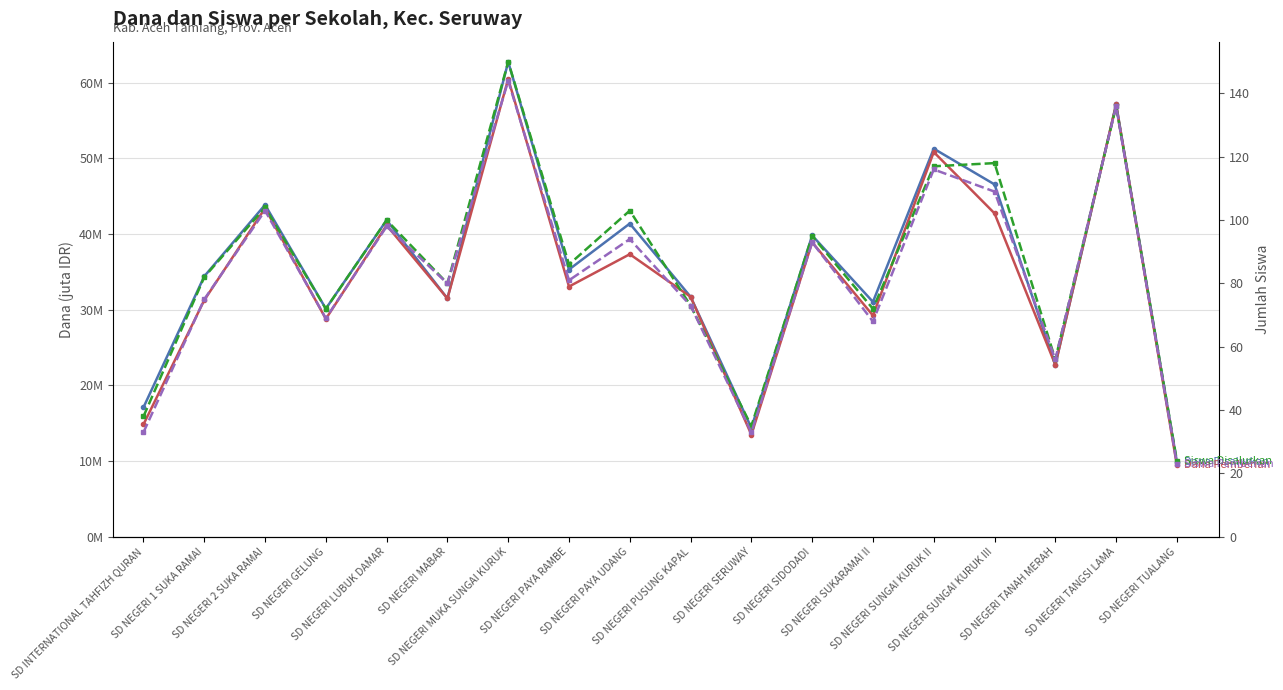

How many values in the Siswa Pemberian series are below 81?

9